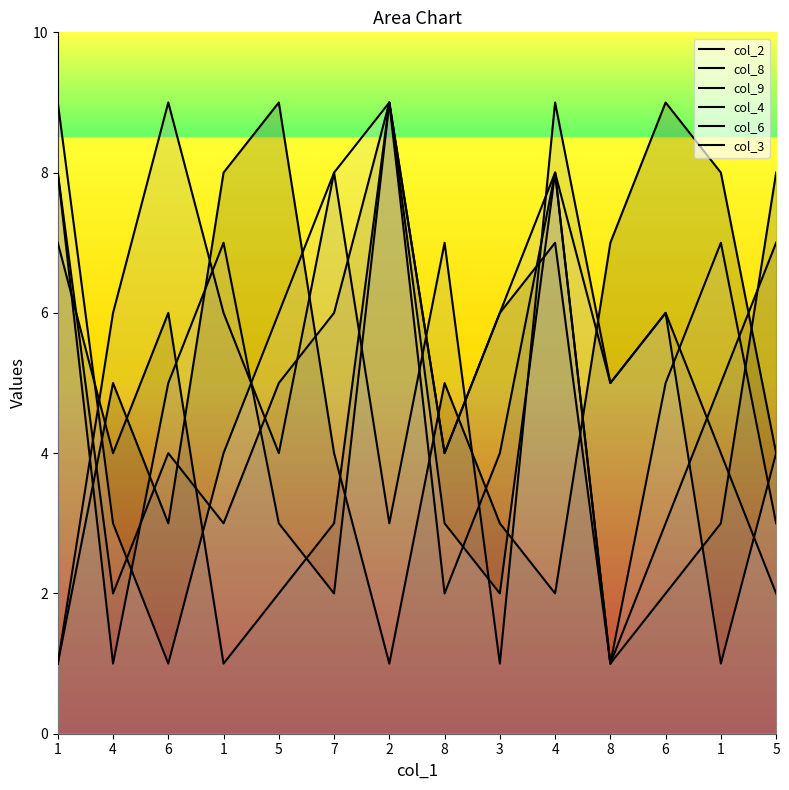

Reading left to right, transcribe all the data shown in this chart.

col_2: 1	5	3	8	9	4	1	5	3	2	7	9	8	4
col_8: 7	4	6	1	2	3	9	4	6	7	1	2	3	8
col_9: 8	2	4	3	5	6	9	2	4	8	1	3	5	7
col_4: 1	6	9	6	4	8	3	7	1	9	5	6	4	2
col_6: 8	1	5	7	3	2	9	4	6	8	1	5	7	3
col_3: 9	3	1	4	6	8	9	3	2	8	5	6	1	4